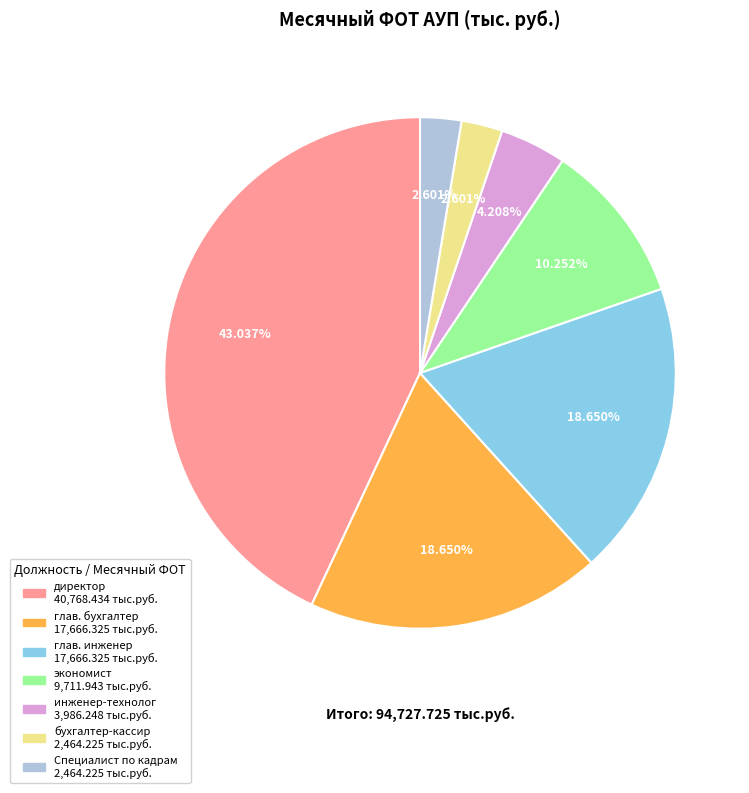

Do директор and инженер-технолог together represent more than half of the pie?

No